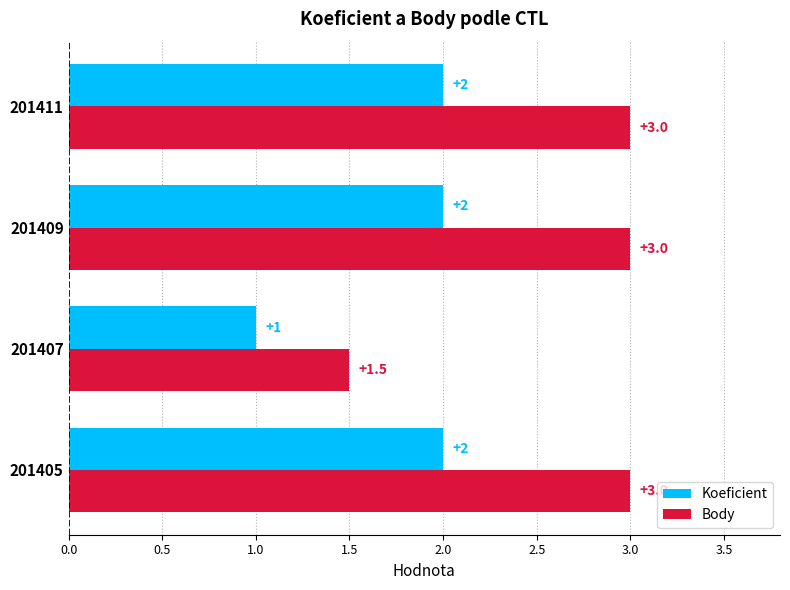

What is the approximate value of Body at 201405?

3.0